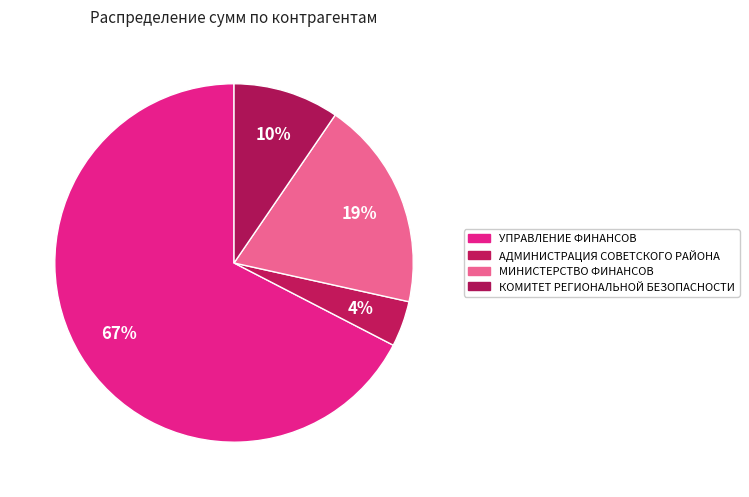

What is the change in value from МИНИСТЕРСТВО ФИНАНСОВ to КОМИТЕТ РЕГИОНАЛЬНОЙ БЕЗОПАСНОСТИ?

-84613.1